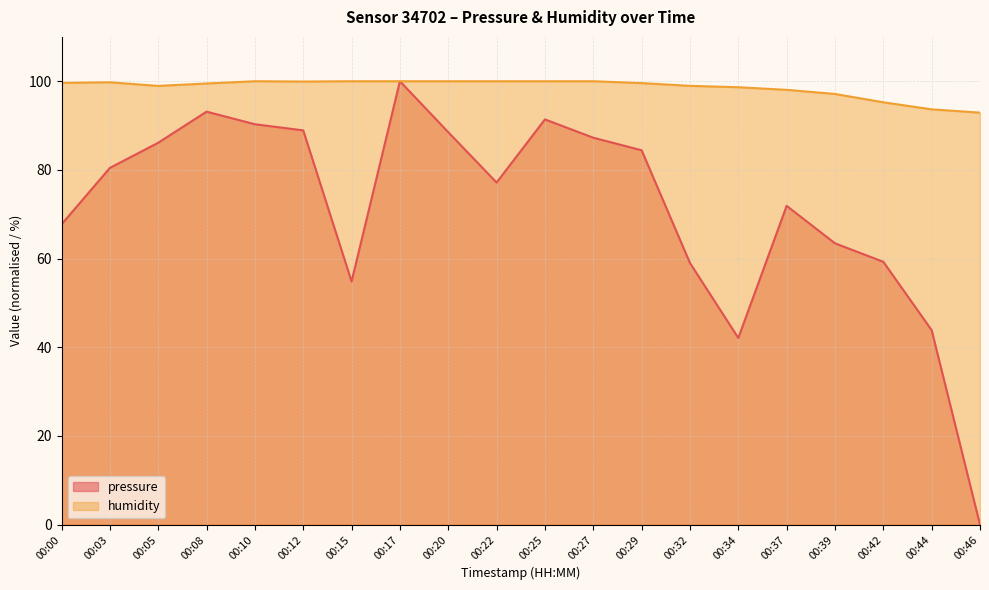

How many distinct data groups are displayed?

2